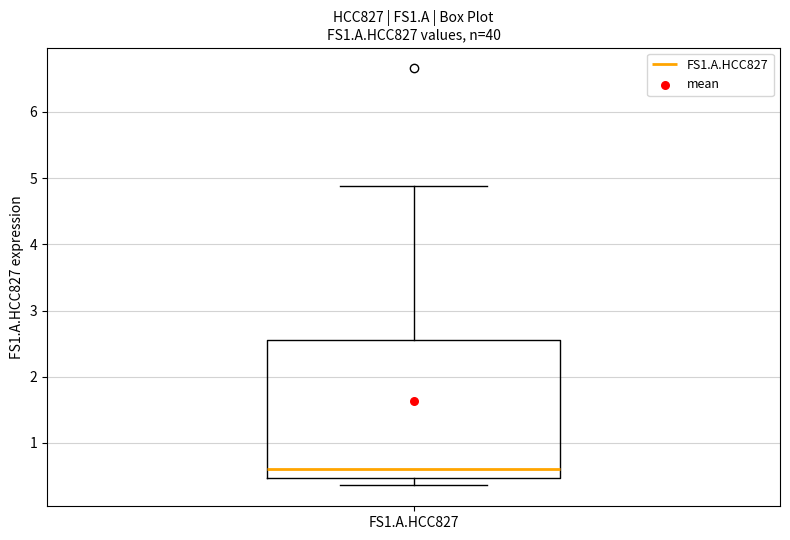

Read this box plot against the y-axis: the position of the median line, the range covered by the box, and the ends of both whiskers. The values are not printed on the chart, so give them approximately, as read against the axis.

median 0.6, box 0.5 to 2.6, whiskers 0.4 to 4.9